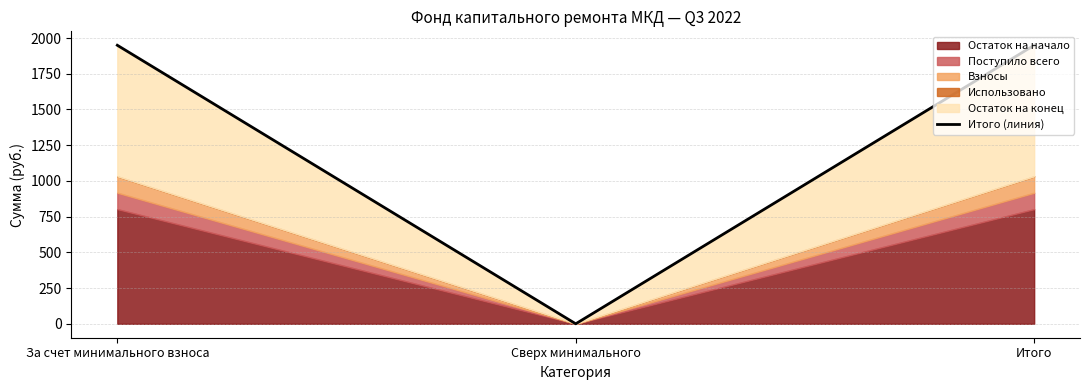

What is the difference between the values at Итого and Сверх минимального?

1949.5